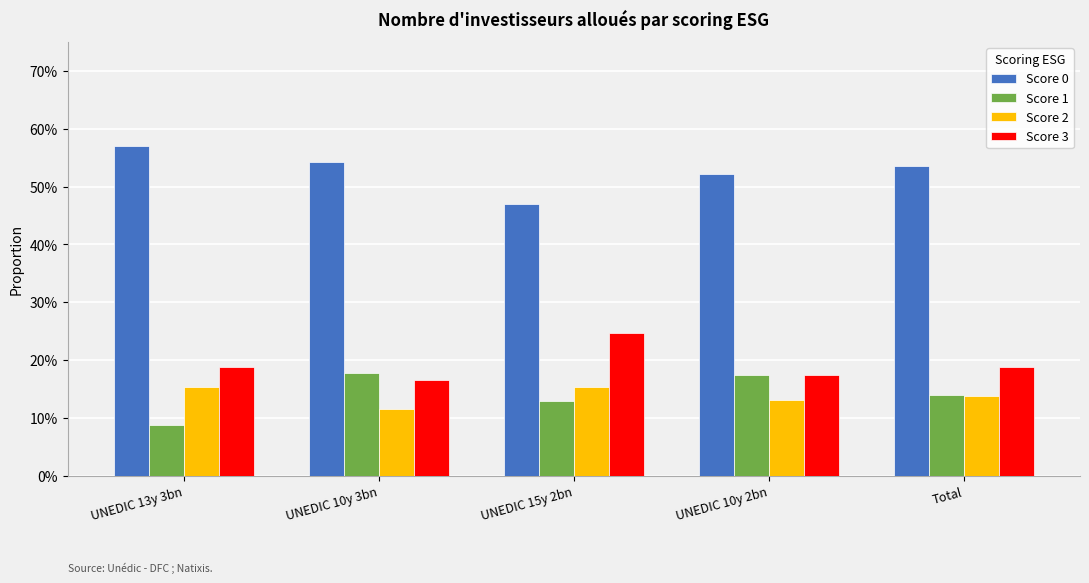

What are all the series names shown in the legend?

Score 0, Score 1, Score 2, Score 3